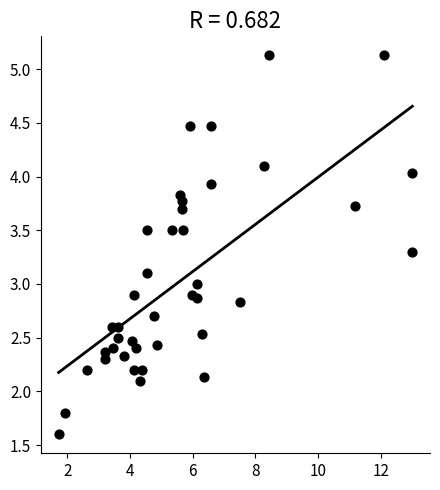

What is the range of X values (max minus min)?

11.3